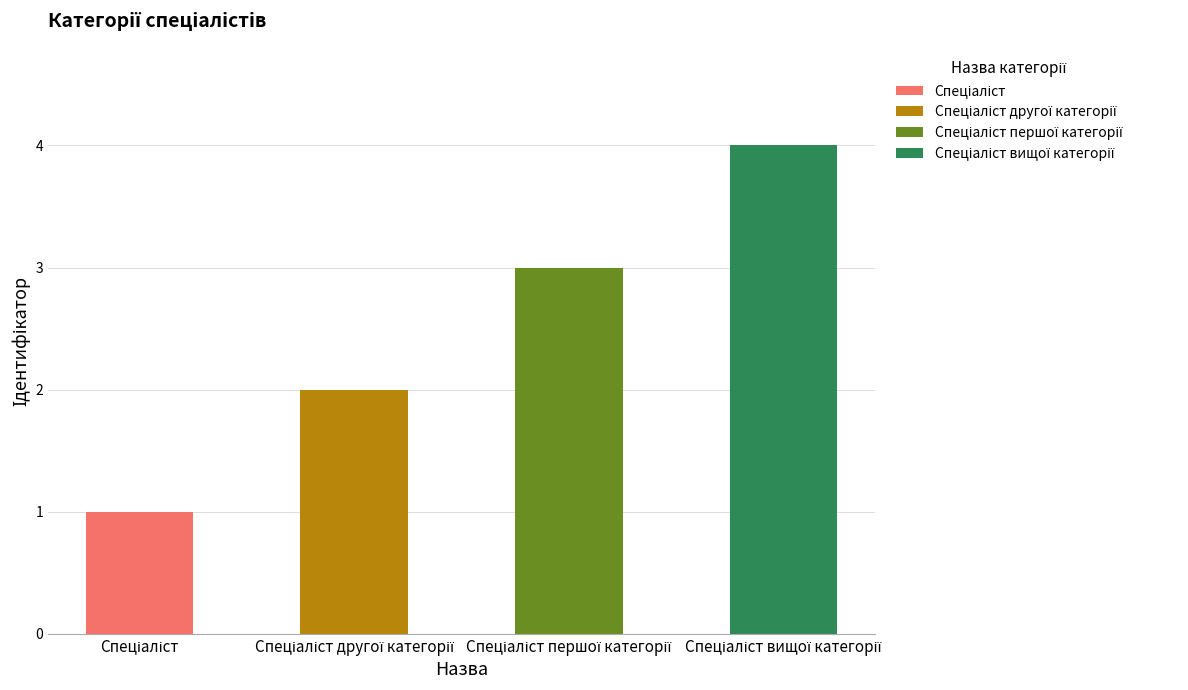

Reading right to left, transcribe all the data shown in this chart.

4	3	2	1